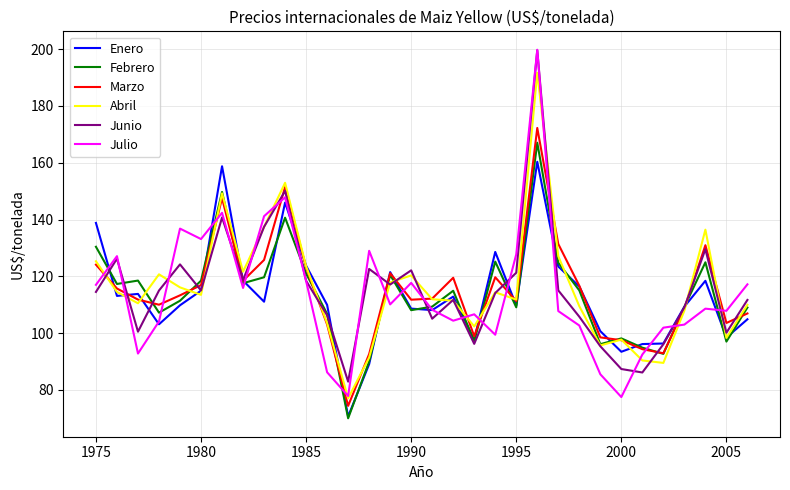

What is the minimum value for Enero?

70.7